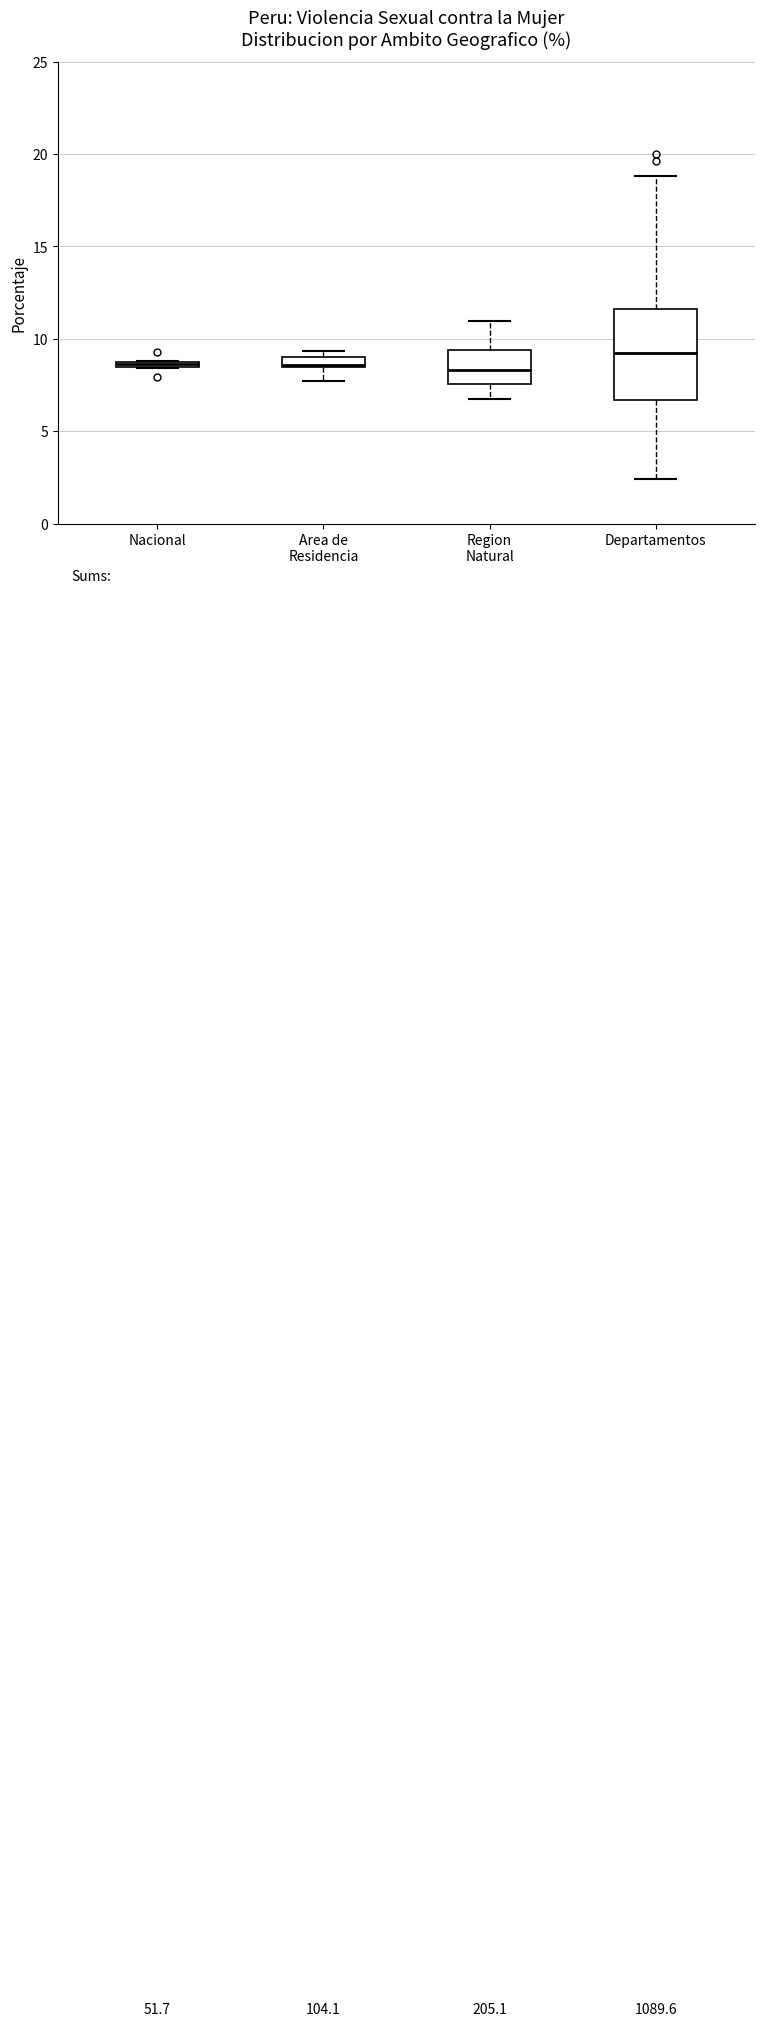

Which box's median line is the highest?

Departamentos